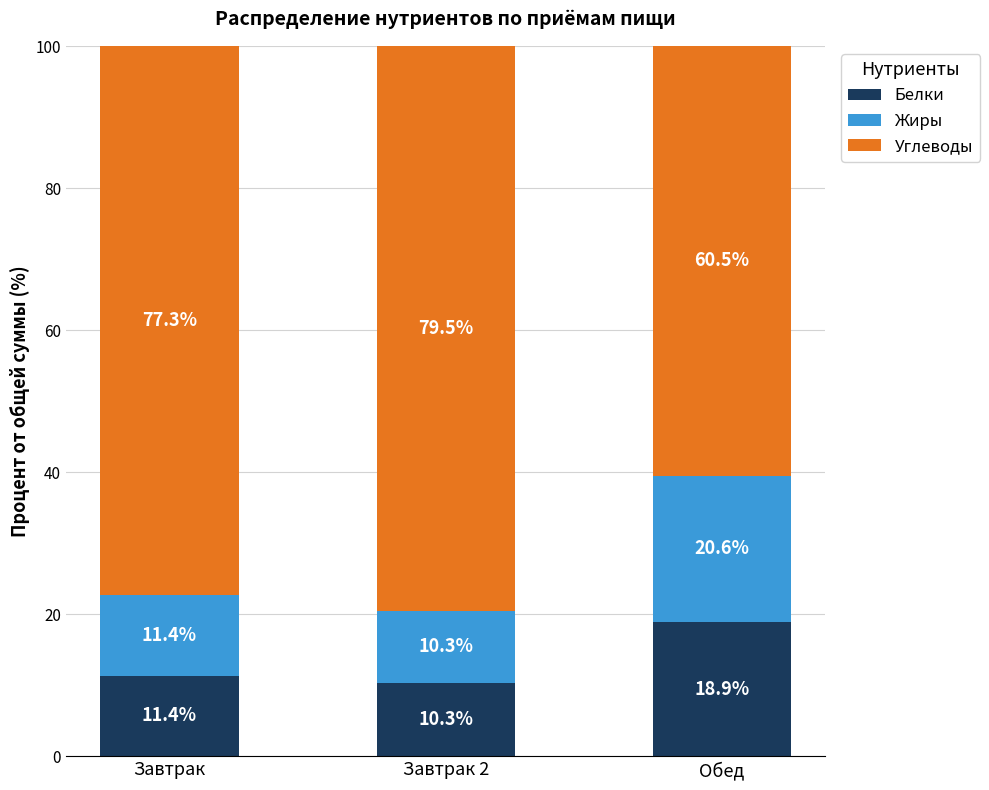

At which label does Белки first exceed 11?

Завтрак